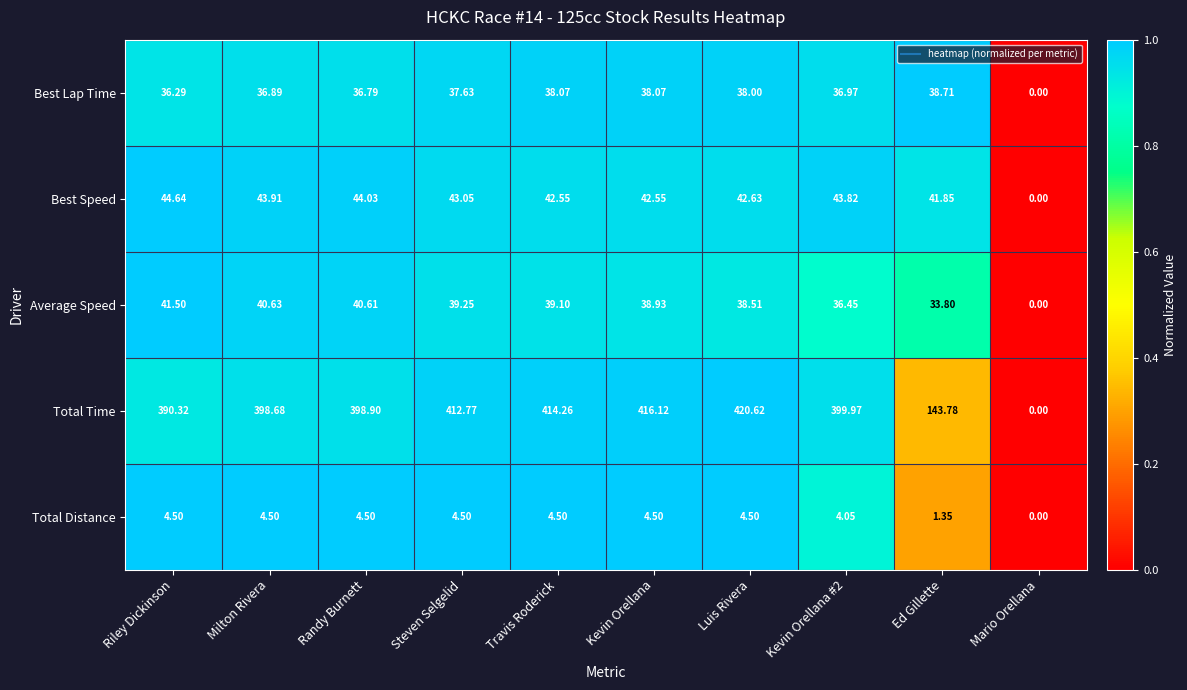

Which label corresponds to the largest value in the chart?

Luis Rivera